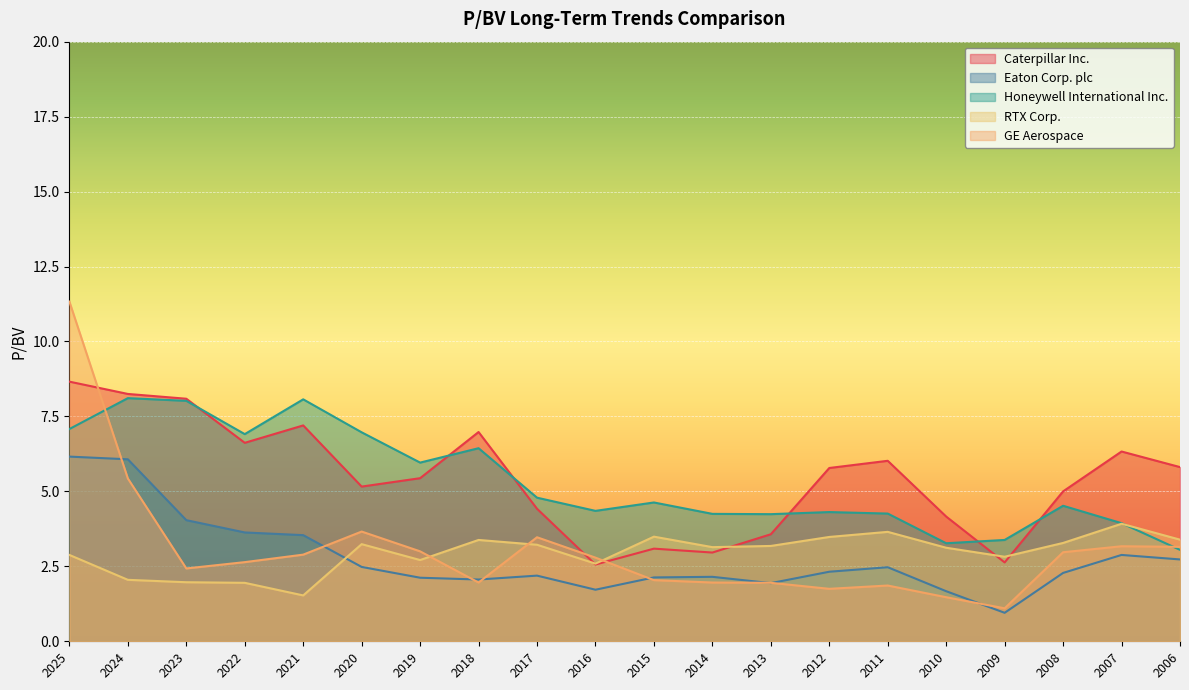

True or false: Honeywell International Inc. and Eaton Corp. plc cross at least once.

False